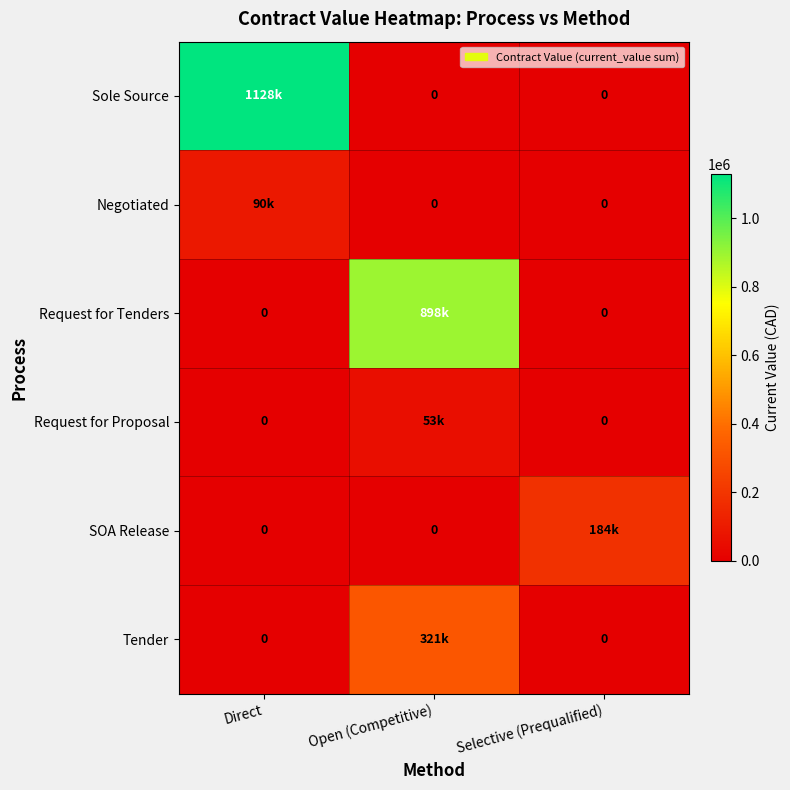

What is the greatest value displayed?

1127738.5